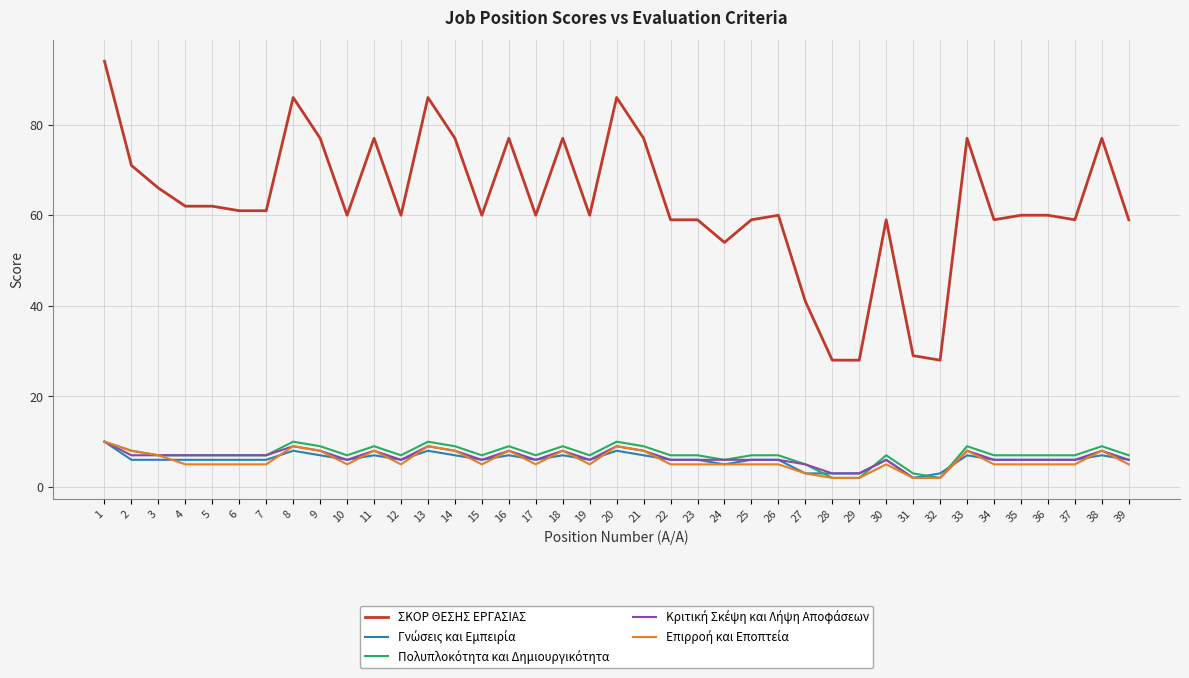

What is the spread (max minus min) of values at 35?

55